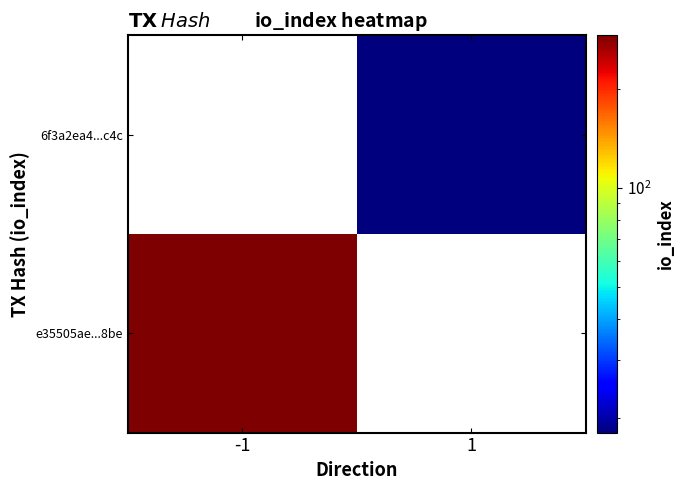

How many data points does each series have?

2